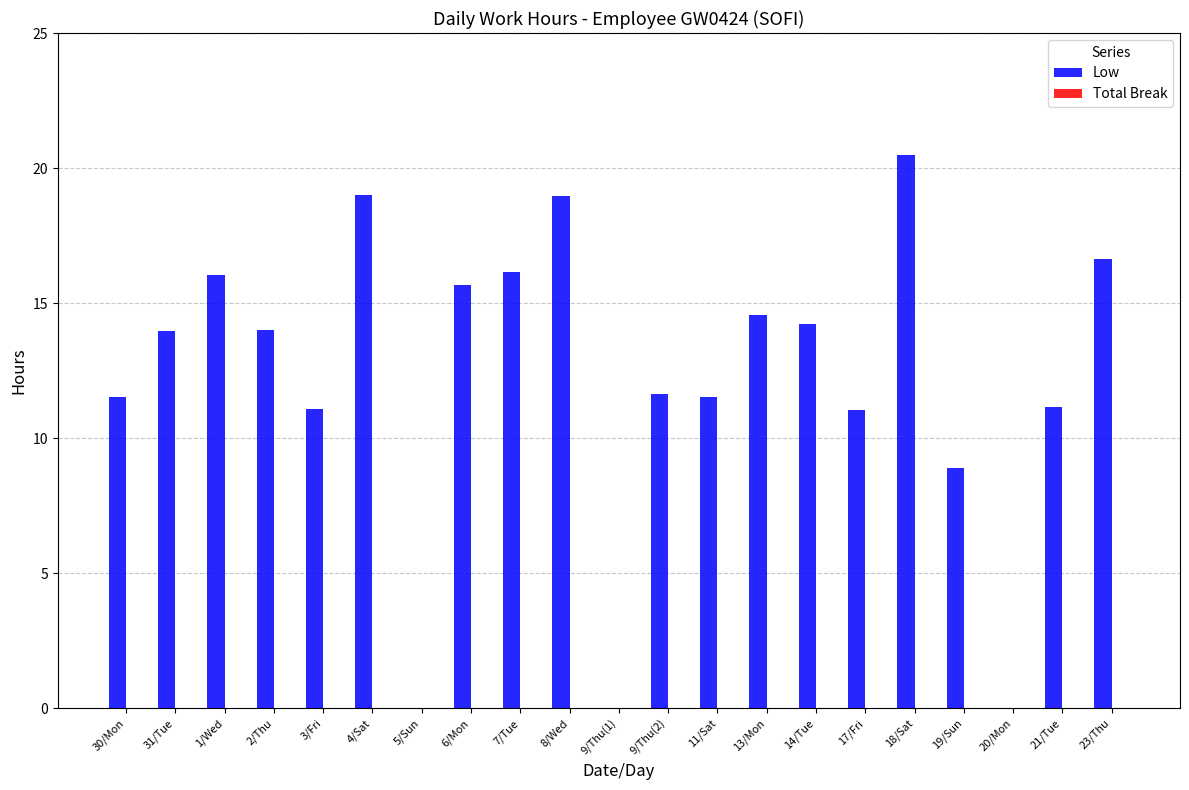

What is the maximum value shown in the chart?

20.5